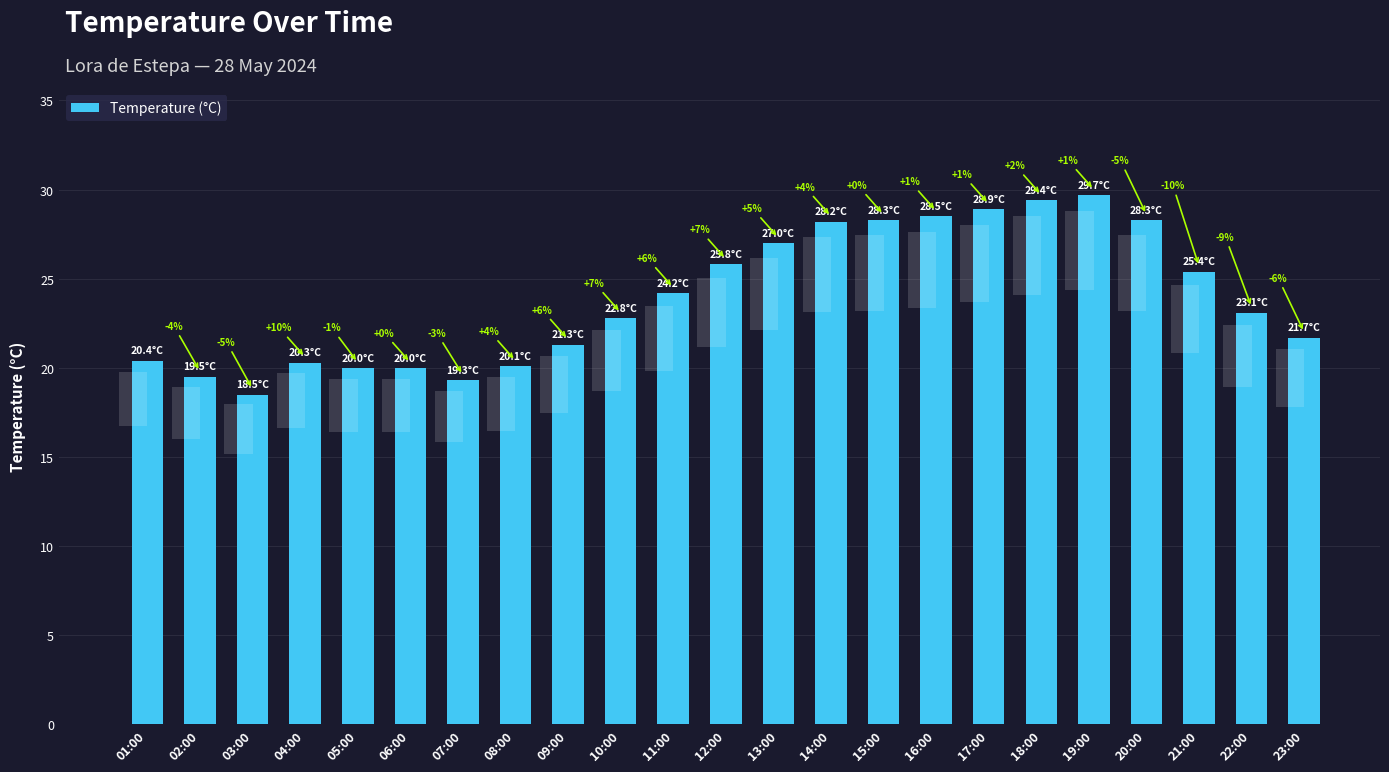

Reading left to right, what are all the values shown in this chart?

01:00=20.4	02:00=19.5	03:00=18.5	04:00=20.3	05:00=20.0	06:00=20.0	07:00=19.3	08:00=20.1	09:00=21.3	10:00=22.8	11:00=24.2	12:00=25.8	13:00=27.0	14:00=28.2	15:00=28.3	16:00=28.5	17:00=28.9	18:00=29.4	19:00=29.7	20:00=28.3	21:00=25.4	22:00=23.1	23:00=21.7